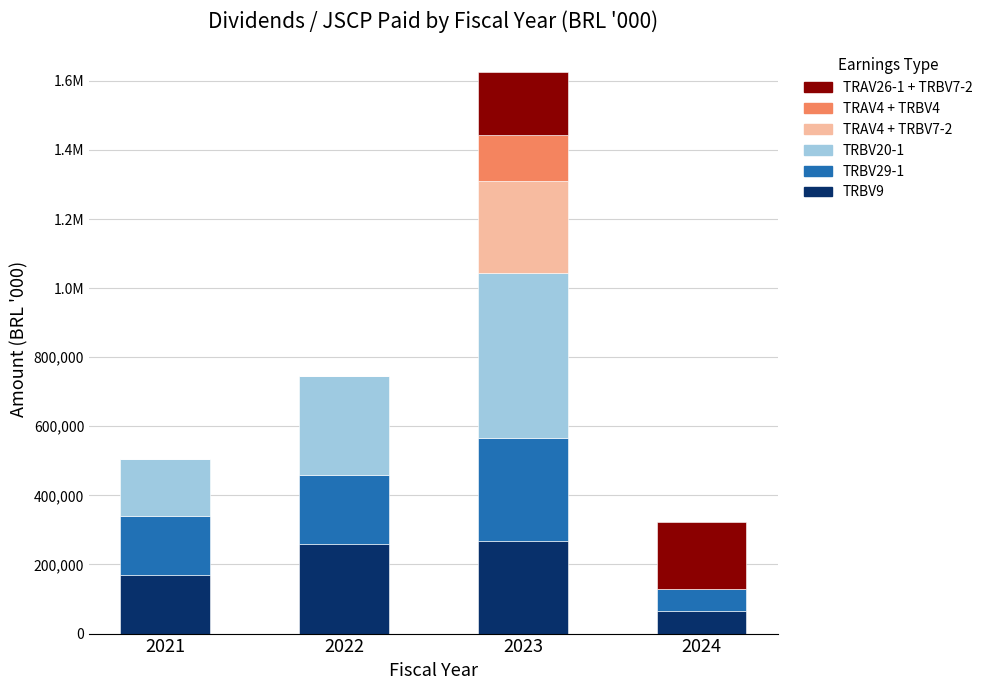

What are all the series names shown in the legend?

TRAV26-1 + TRBV7-2, TRAV4 + TRBV4, TRAV4 + TRBV7-2, TRBV20-1, TRBV29-1, TRBV9